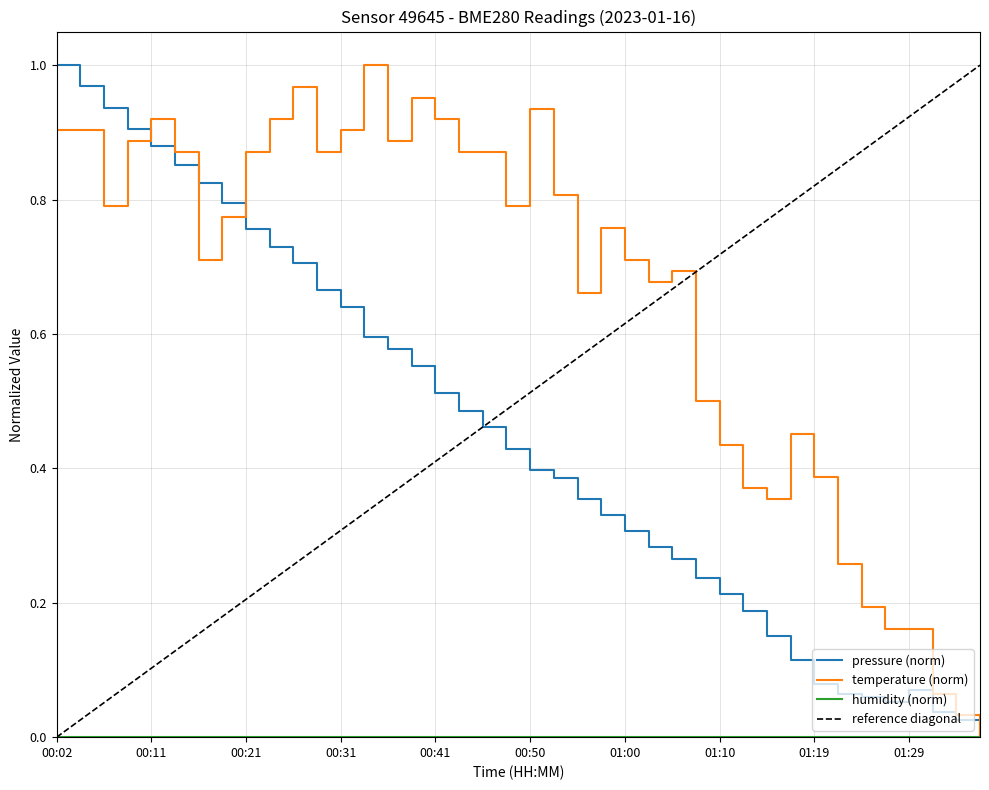

Is this an area chart (filled region under the line)?

No